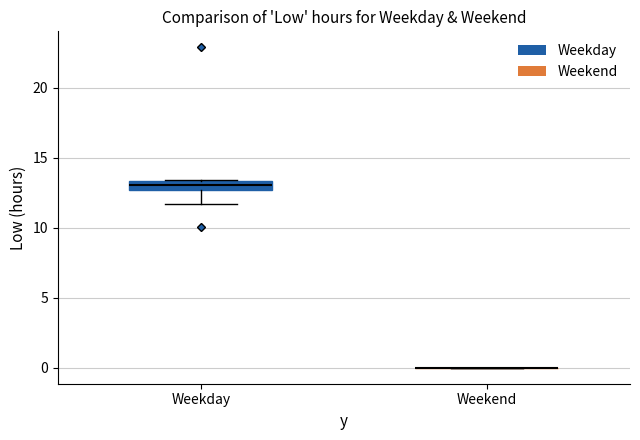

Which box is the tallest, from its lower edge to its upper edge?

Weekday